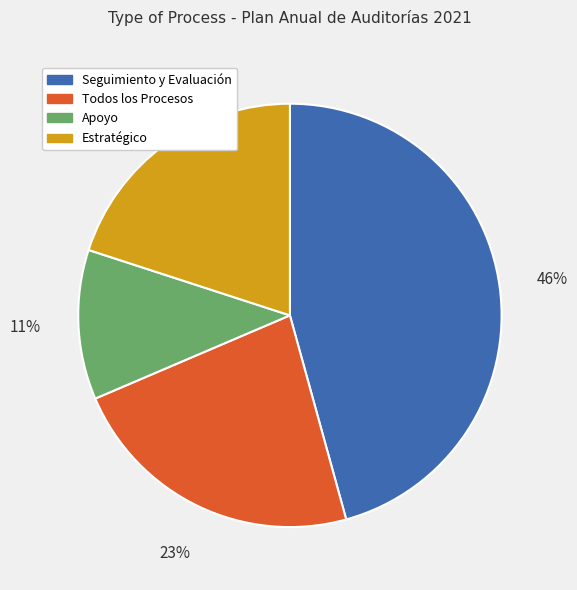

Is there any slice that represents more than half of the pie?

No